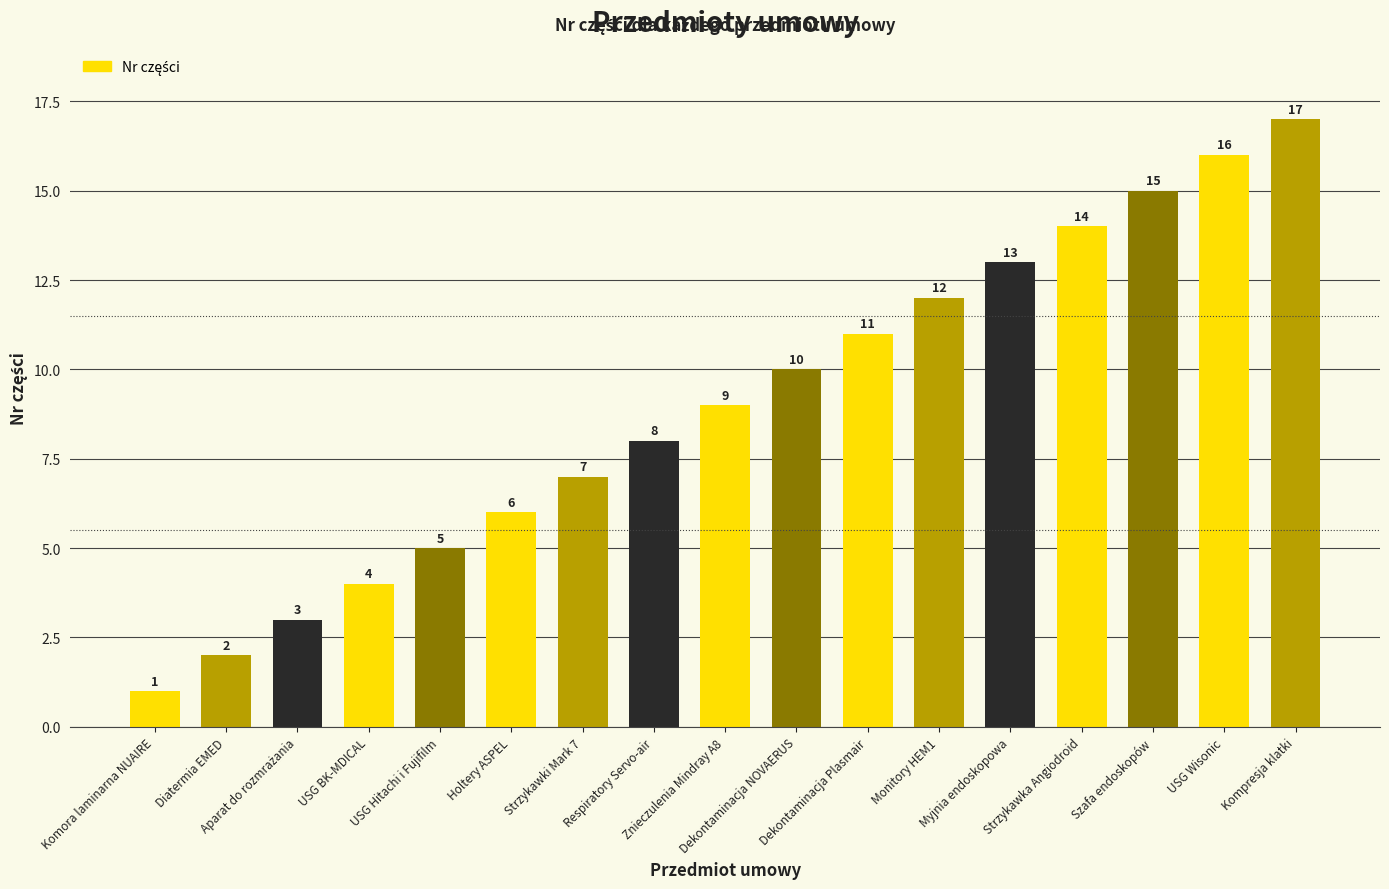

Reading left to right, list all the values displayed in this chart.

1	2	3	4	5	6	7	8	9	10	11	12	13	14	15	16	17